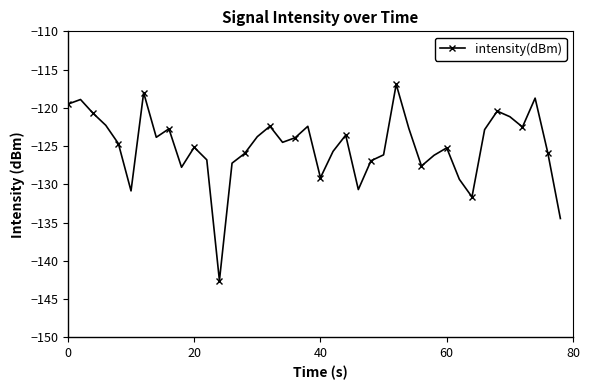

What is the value of the 1st point from the left?

-119.5